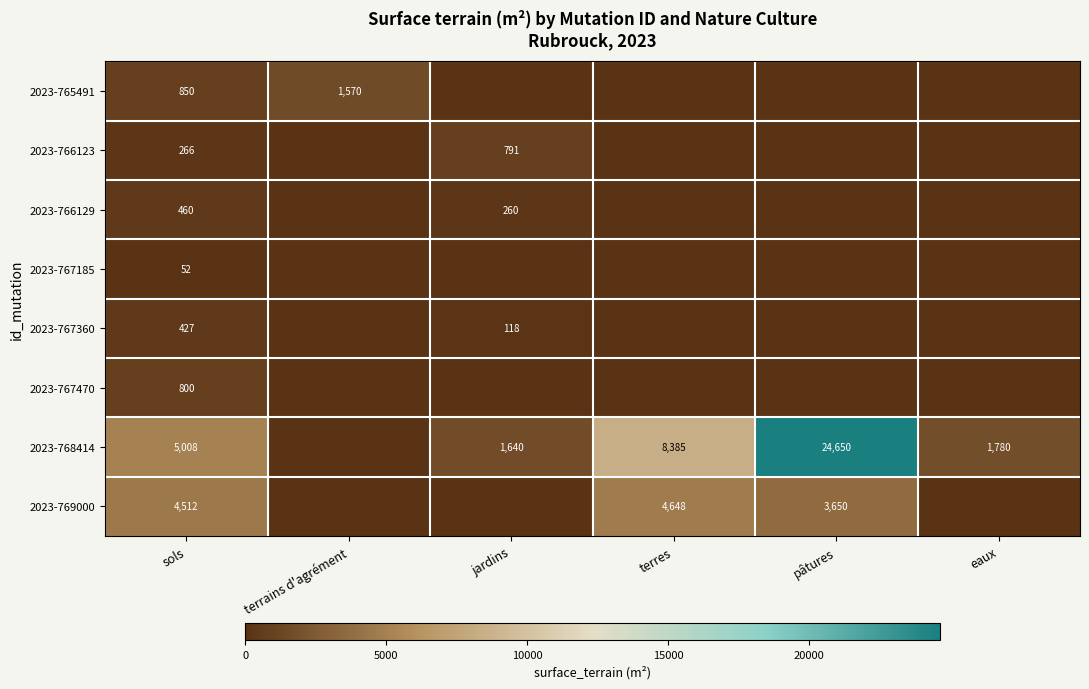

Which label corresponds to the smallest value in the chart?

jardins